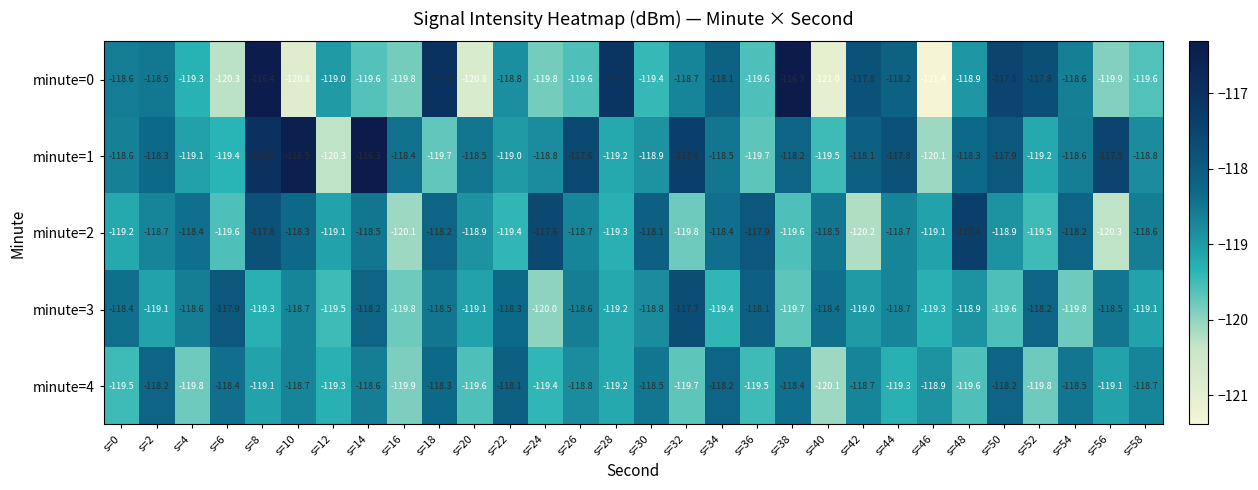

The value of minute=1 at s=26 is -205.5. True or false?

False